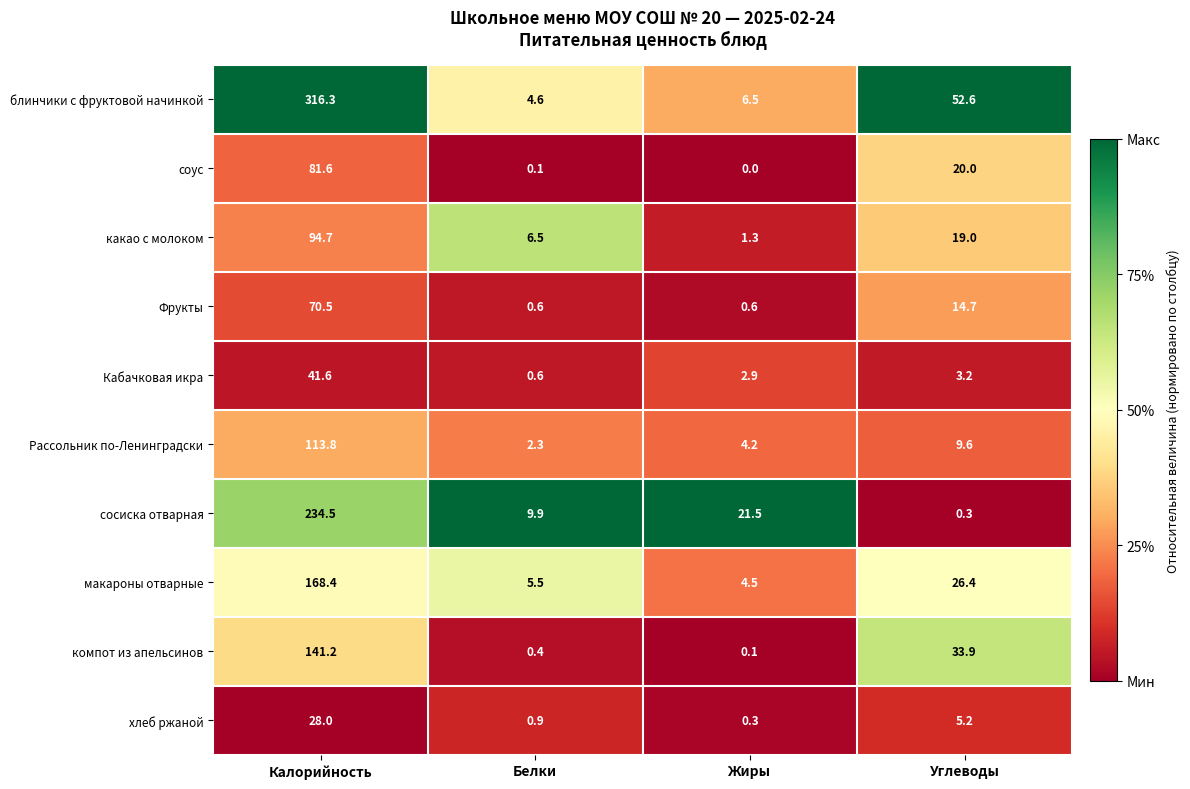

Which series has the largest range (max minus min)?

блинчики с фруктовой начинкой